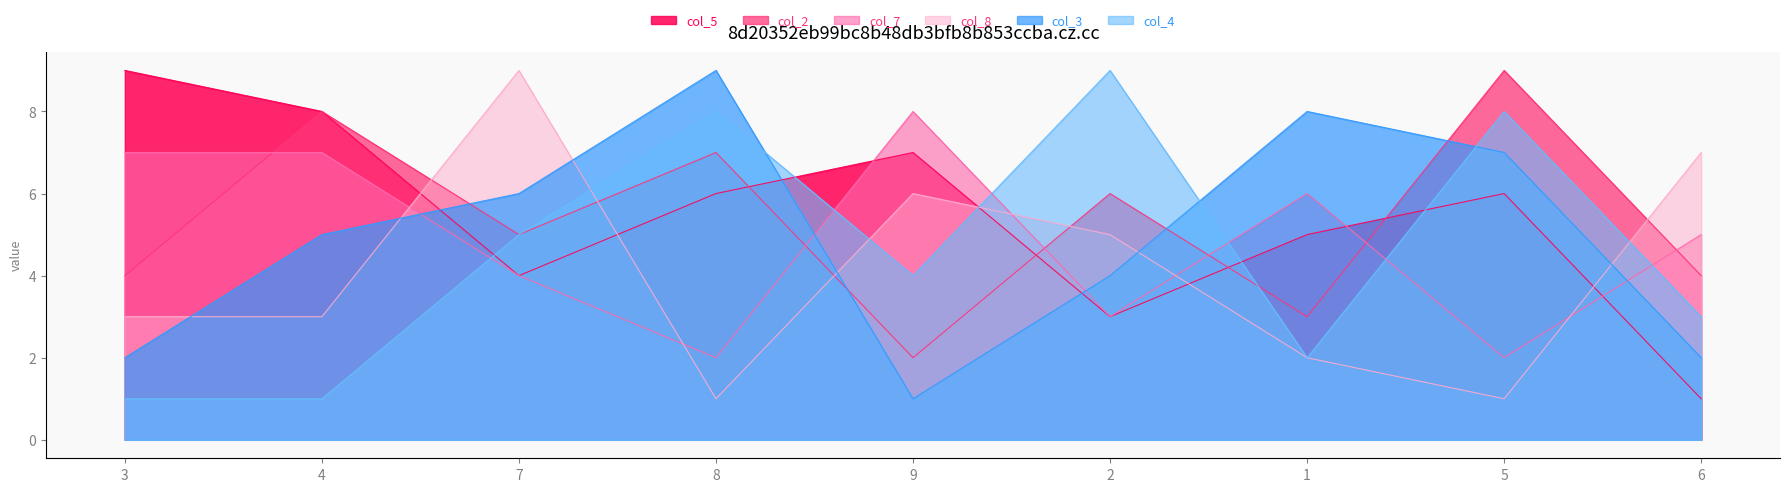

What is the label of the 1st point from the left?

3